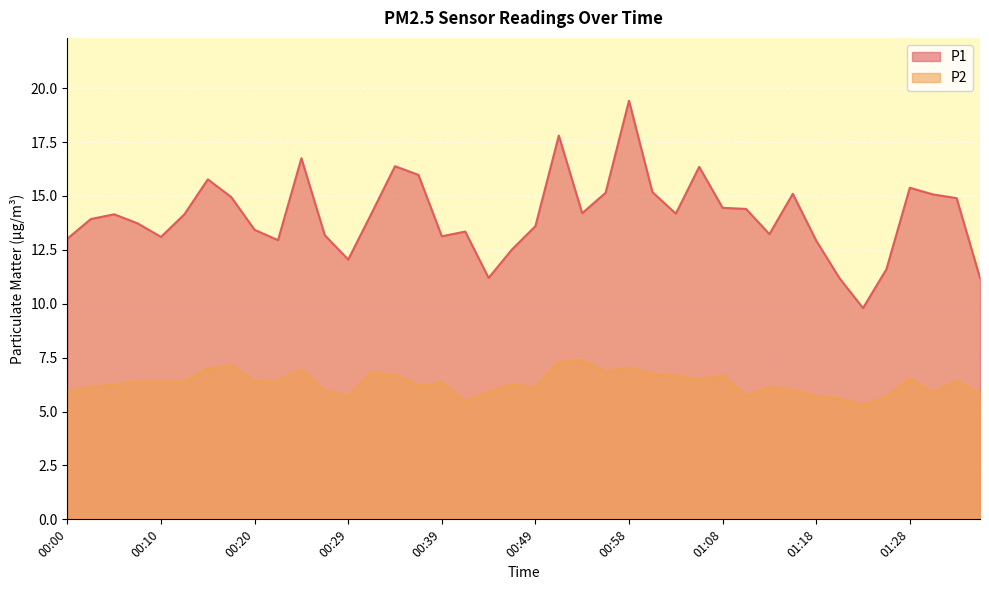

Reading left to right, what are all the values shown in this chart?

P1: 00:00=13.0	00:03=13.9	00:05=14.2	00:07=13.7	00:10=13.1	00:12=14.2	00:15=15.8	00:17=14.9	00:20=13.4	00:22=12.9	00:24=16.8	00:27=13.2	00:29=12.1	00:32=14.2	00:34=16.4	00:37=16.0	00:39=13.1	00:41=13.3	00:44=11.2	00:46=12.5	00:49=13.6	00:51=17.8	00:54=14.2	00:56=15.2	00:58=19.4	01:01=15.2	01:03=14.2	01:06=16.4	01:08=14.4	01:11=14.4	01:13=13.2	01:15=15.1	01:18=12.9	01:20=11.2	01:23=9.8	01:25=11.6	01:28=15.4	01:30=15.1	01:32=14.9	01:35=11.2
P2: 00:00=5.9	00:03=6.1	00:05=6.2	00:07=6.4	00:10=6.4	00:12=6.4	00:15=7.0	00:17=7.2	00:20=6.4	00:22=6.4	00:24=7.0	00:27=6.0	00:29=5.7	00:32=6.8	00:34=6.7	00:37=6.2	00:39=6.3	00:41=5.5	00:44=5.9	00:46=6.3	00:49=6.1	00:51=7.3	00:54=7.4	00:56=6.8	00:58=7.0	01:01=6.8	01:03=6.7	01:06=6.5	01:08=6.7	01:11=5.8	01:13=6.1	01:15=6.0	01:18=5.7	01:20=5.6	01:23=5.3	01:25=5.7	01:28=6.5	01:30=5.9	01:32=6.4	01:35=5.8